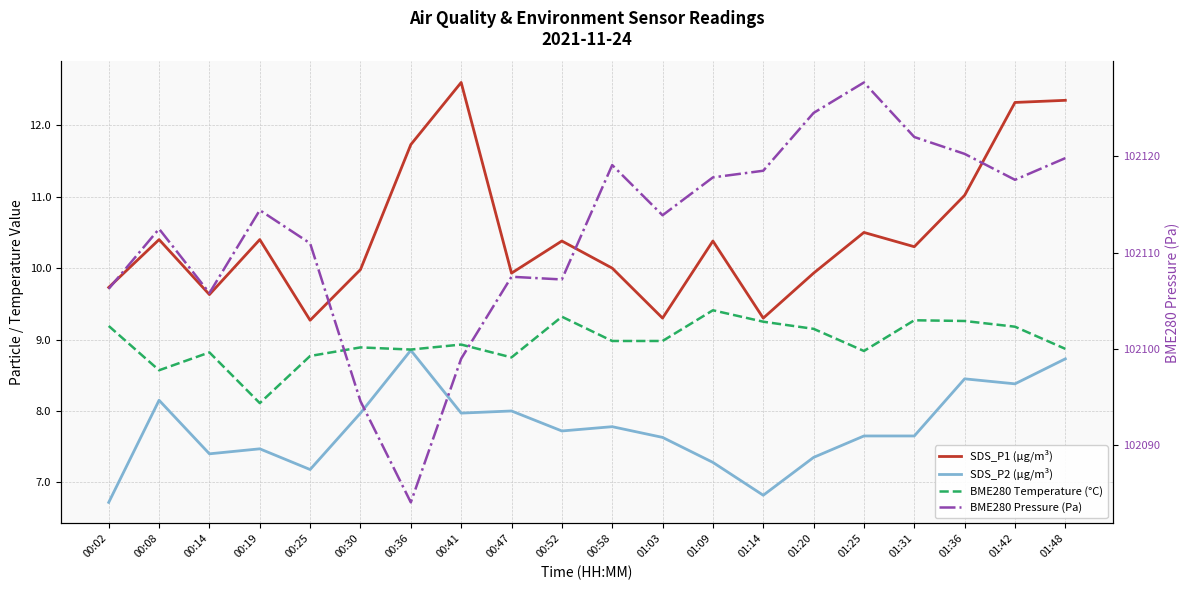

What is the greatest value displayed?

102127.7